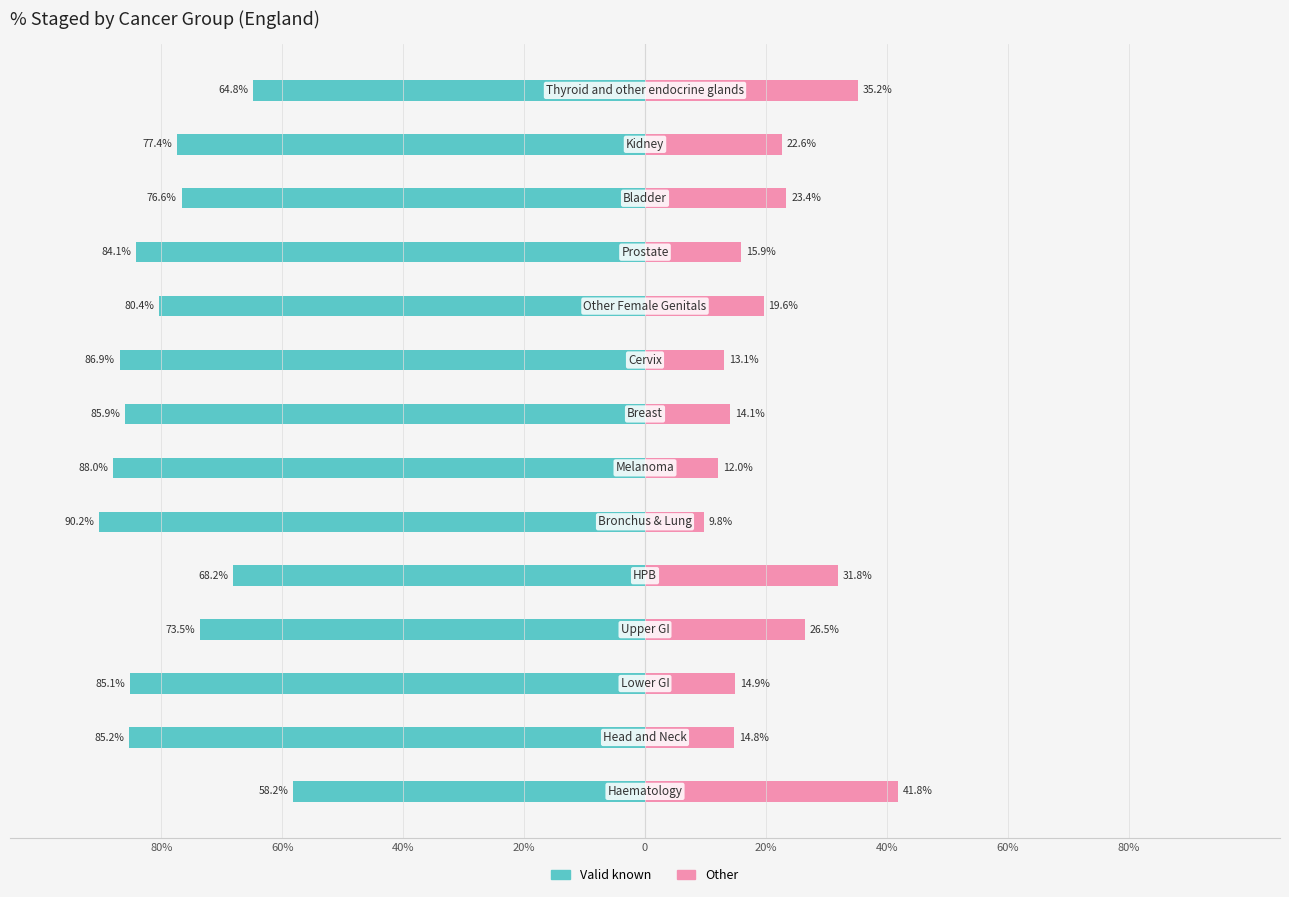

What is the value of the Valid known bar at the 3rd from the left?

-85.1